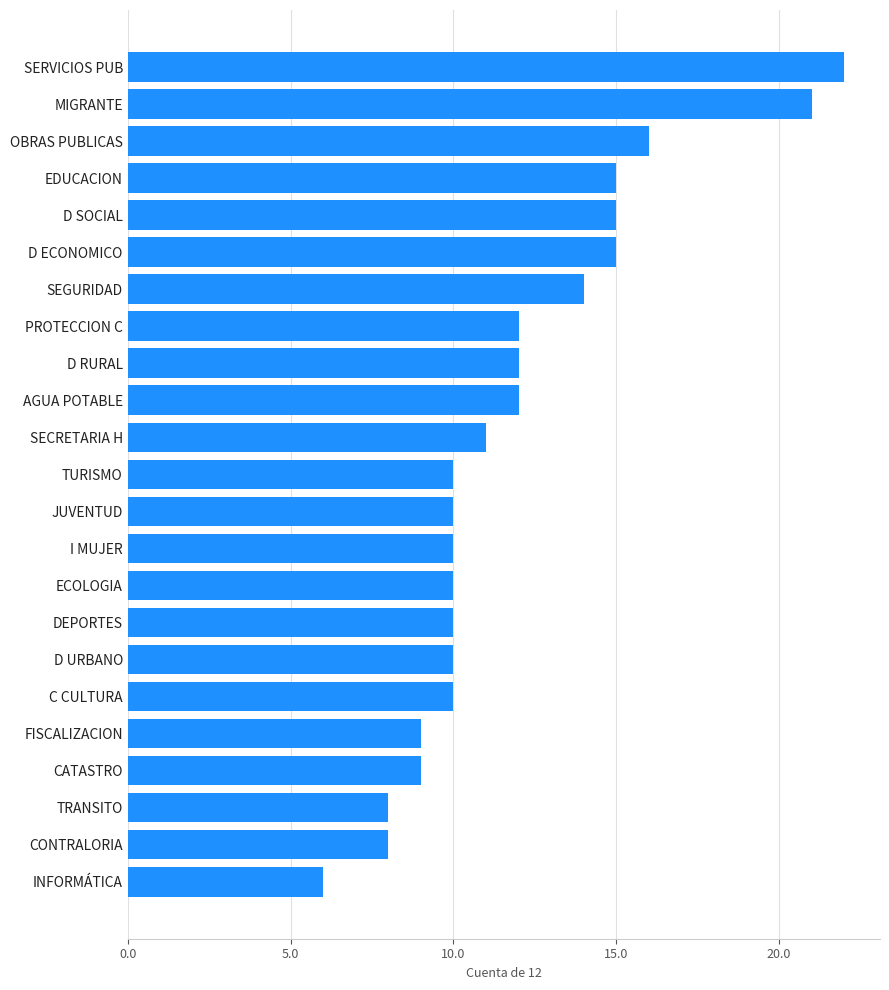

True or false: the data shows 11 at CONTRALORIA.

False